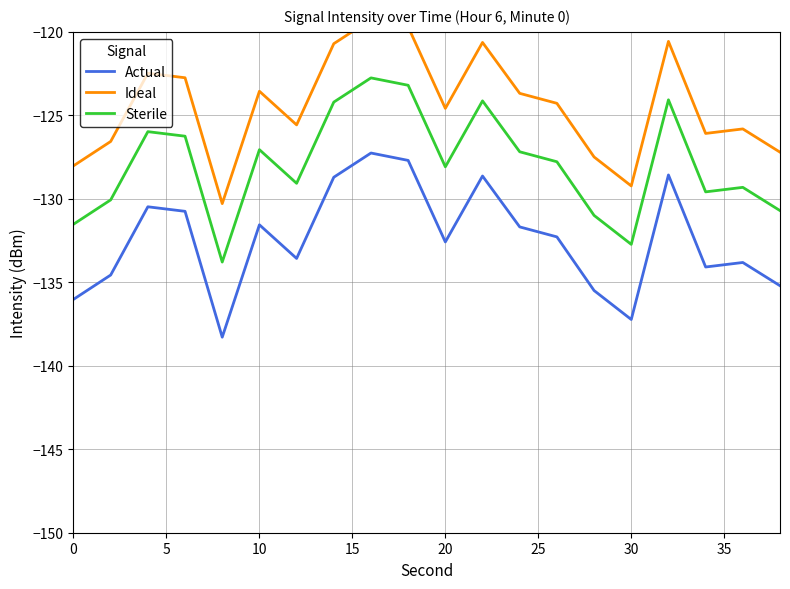

What is the minimum value for Sterile?

-133.8